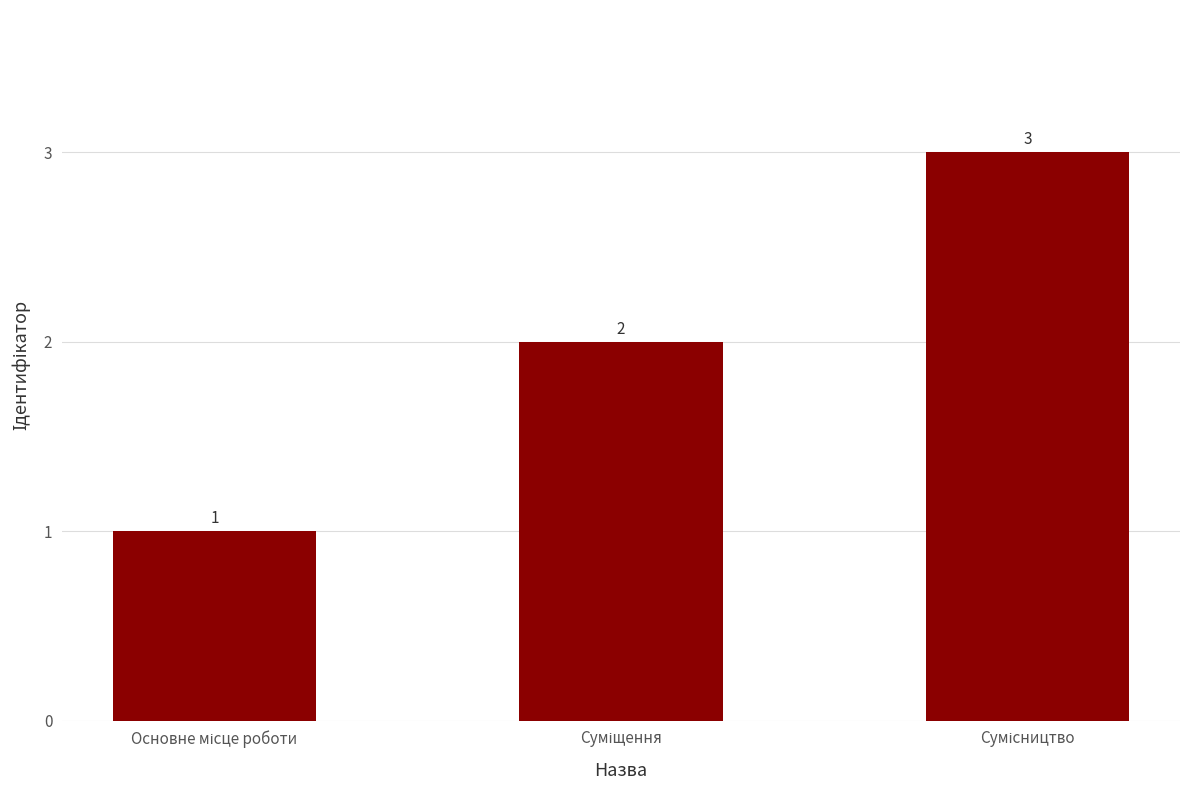

Are the bars grouped side by side (vs. stacked)?

No